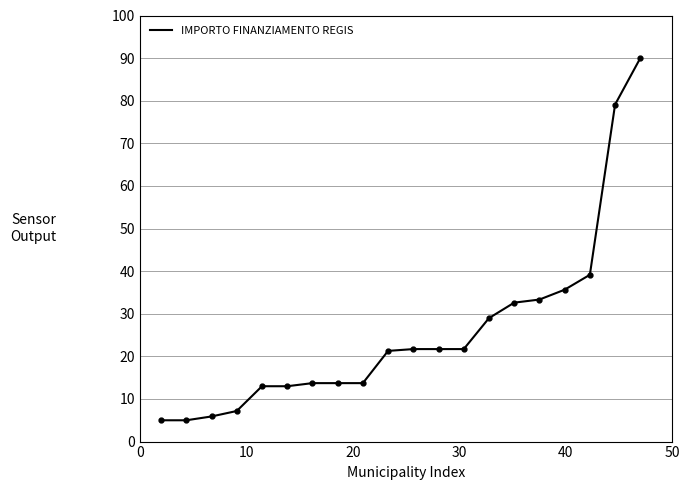

What is the minimum value shown in the chart?

5.0